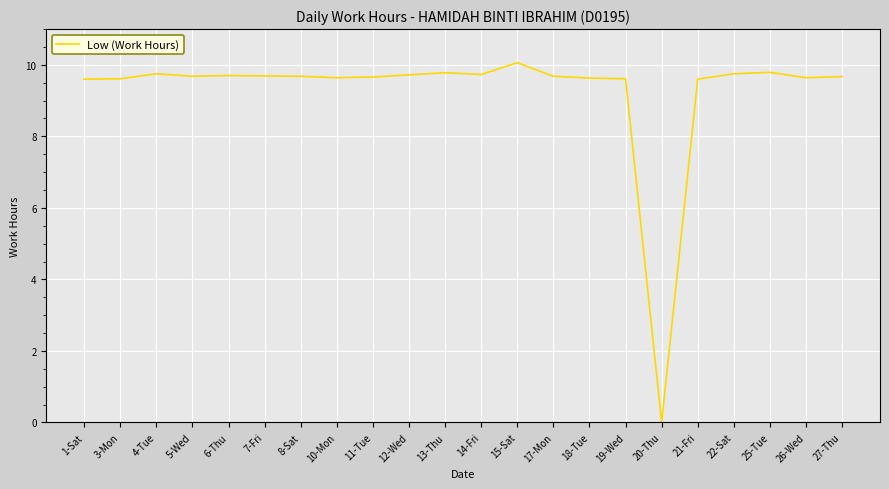

Read the value at 19-Wed.

9.6